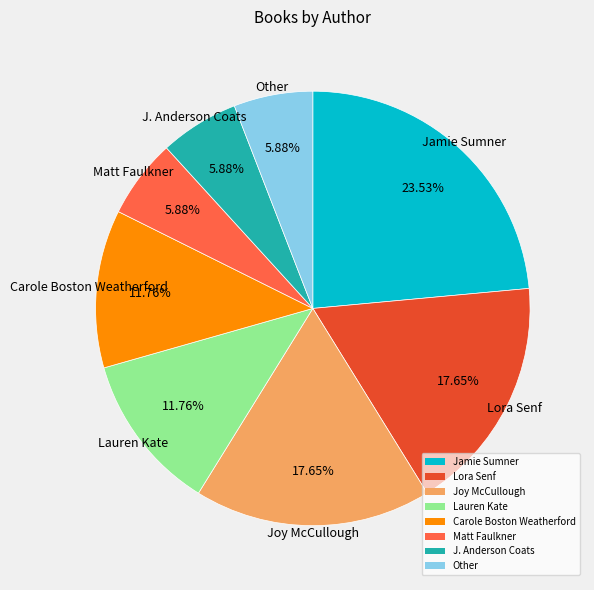

To the nearest percent, what is the average slice percentage?

12%